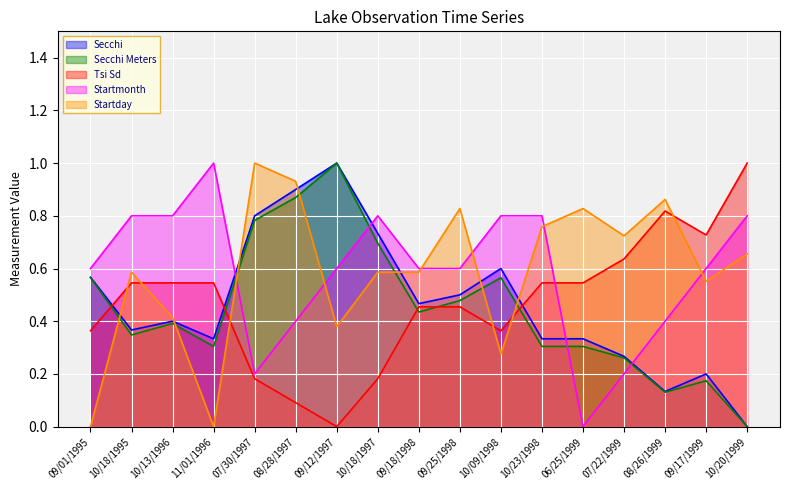

Rank the series at 10/18/1995 from highest to lowest value.

Startmonth, Startday, Tsi Sd, Secchi, Secchi Meters